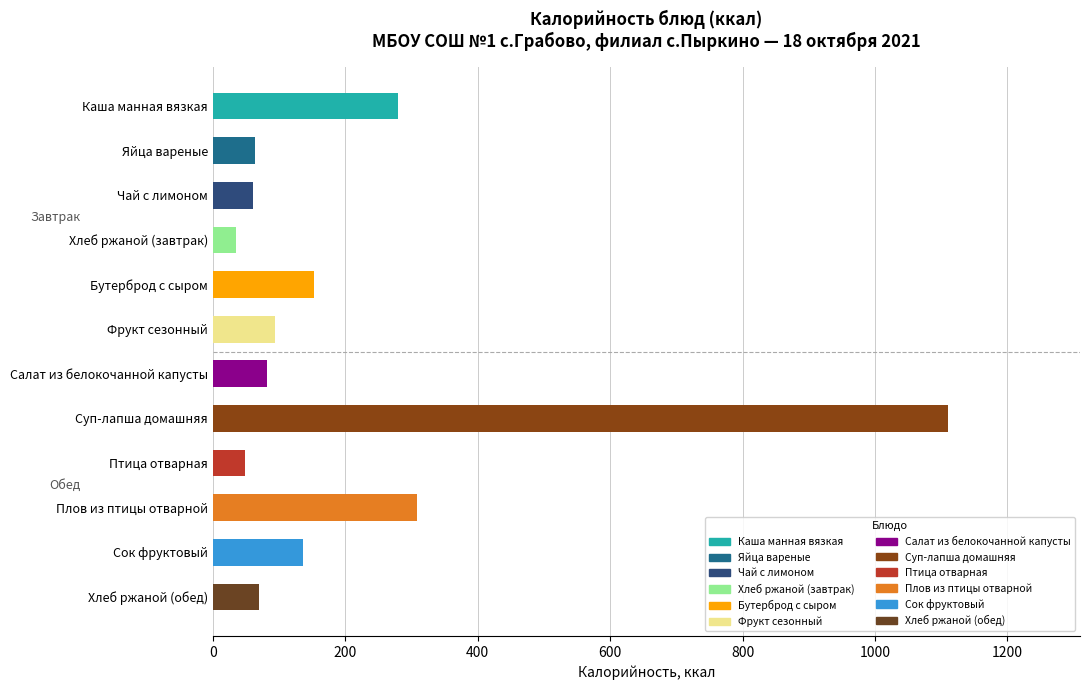

What is the difference between the second highest and minimum values?

272.9